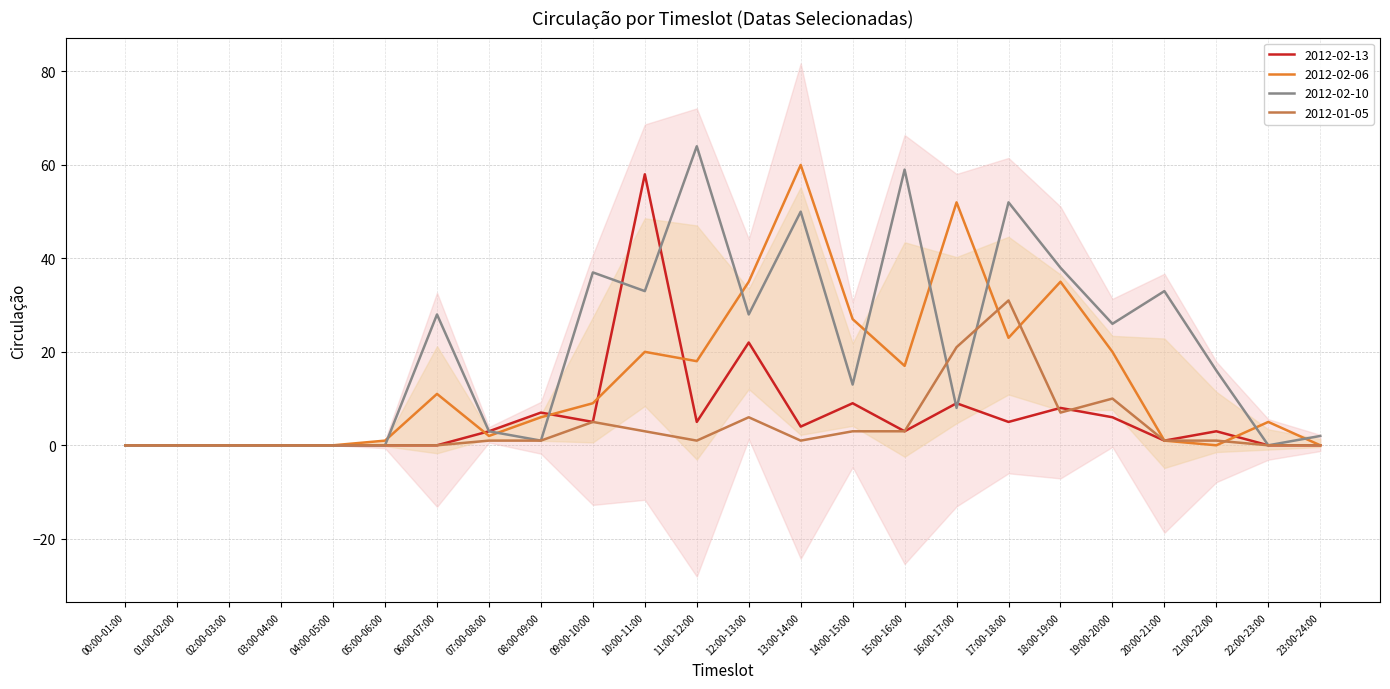

The value of 2012-01-05 at 16:00-17:00 is 21. True or false?

True